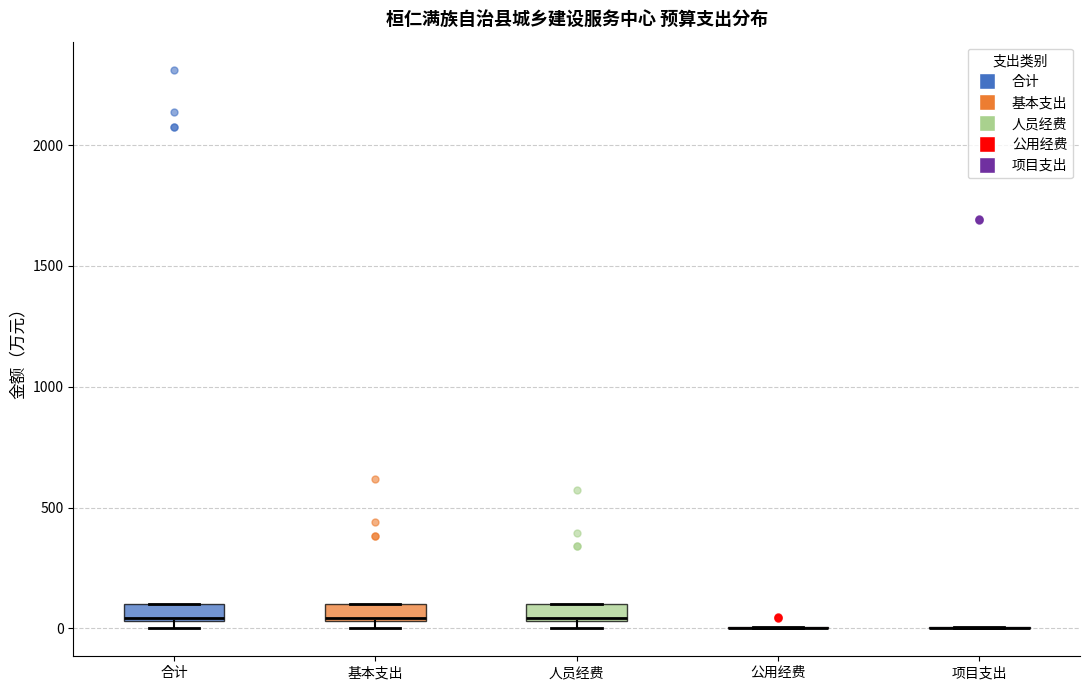

Where is the lower edge of the box for 人员经费 on the y-axis? The values are not printed on the chart, so give them approximately, as read against the axis.

50